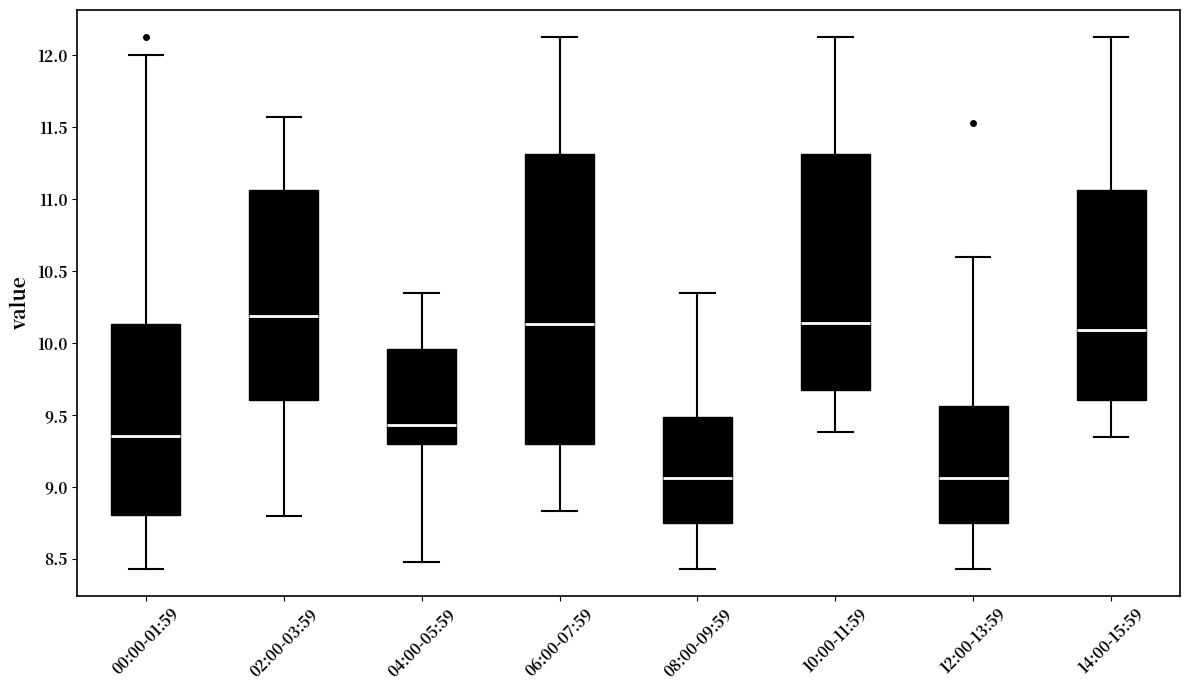

Where is the lower edge of the box for 02:00-03:59 on the y-axis? The values are not printed on the chart, so give them approximately, as read against the axis.

9.60